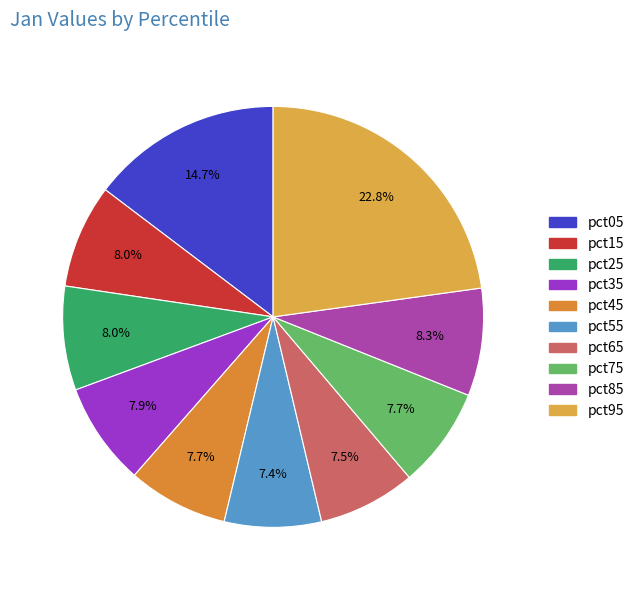

To the nearest percent, what is the difference between the largest and smallest slice percentages?

15%